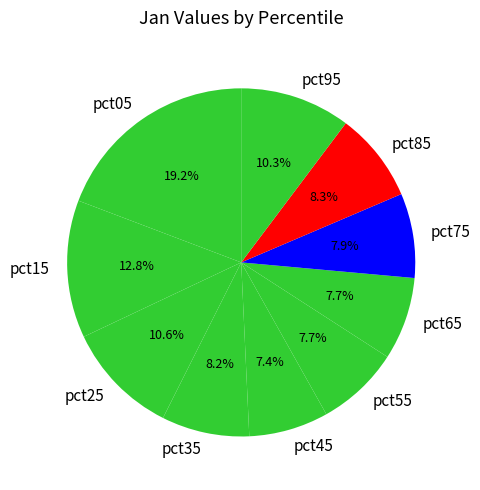

The pct85 slice represents 8% of the pie. True or false?

True